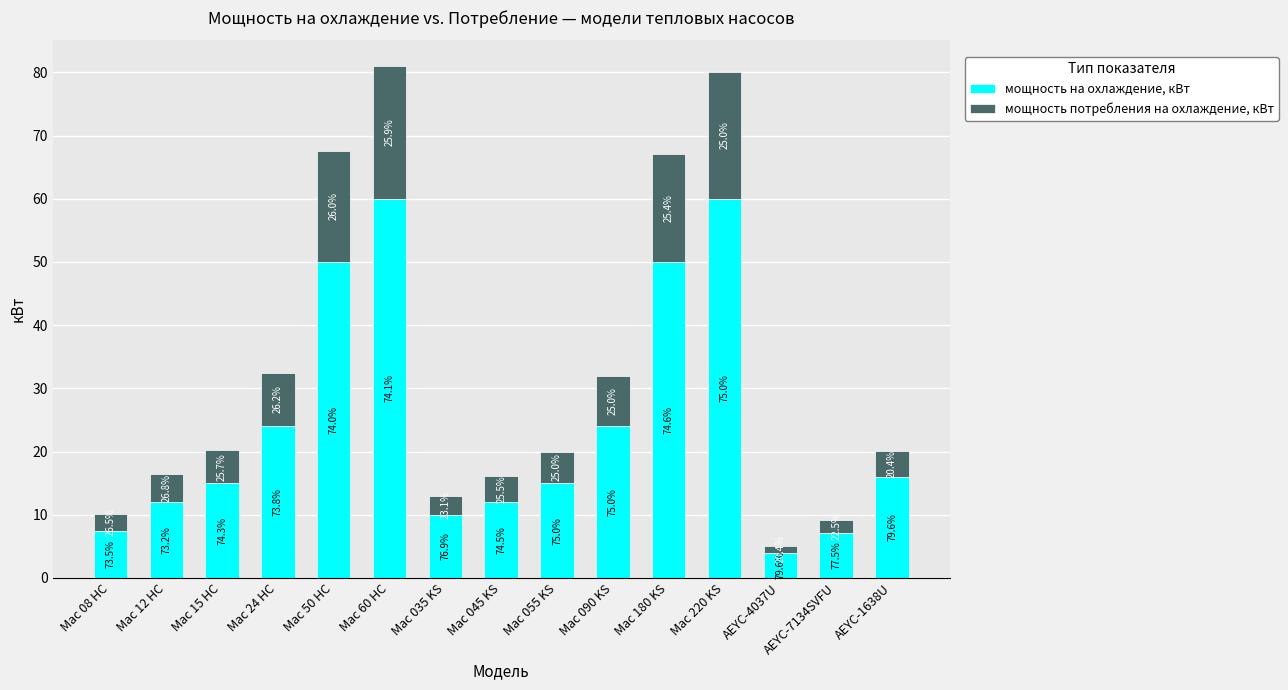

What are all the series names shown in the legend?

мощность на охлаждение, кВт, мощность потребления на охлаждение, кВт